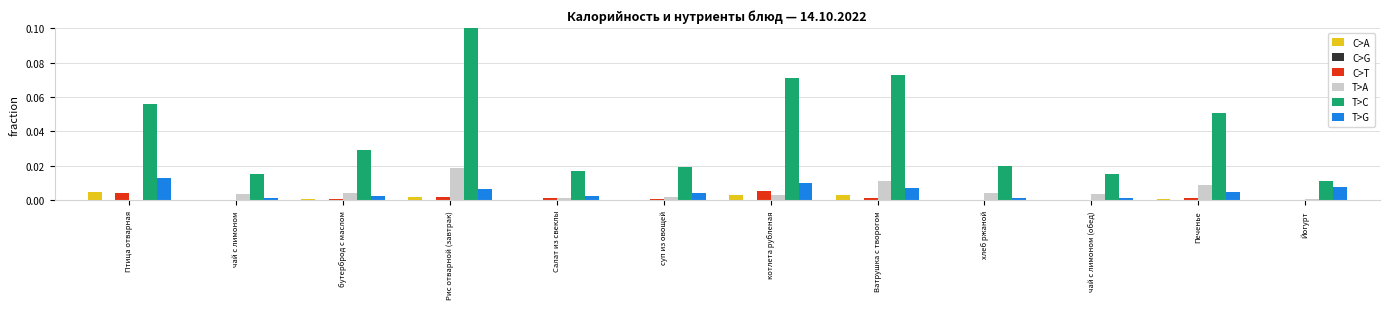

Which series has the largest total across all categories?

T>C